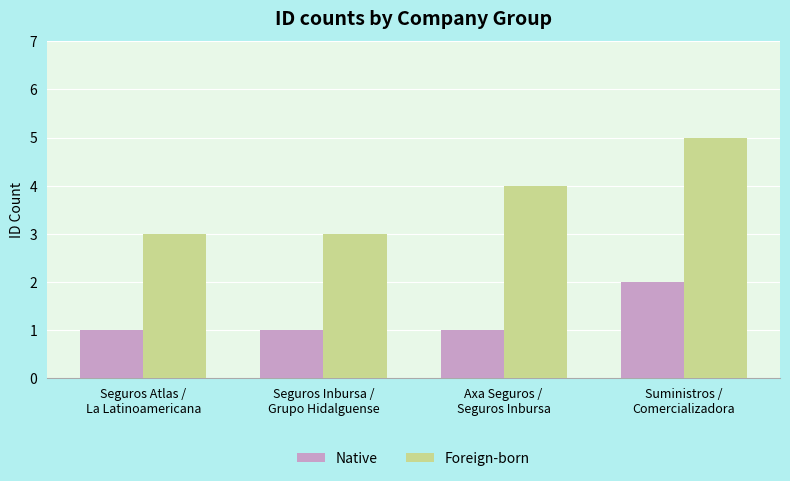

The value of Foreign-born at Suministros /
Comercializadora is 5. True or false?

True